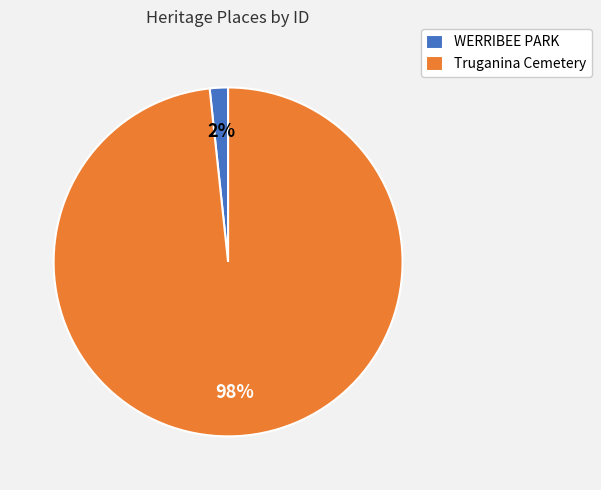

What percentage is the Truganina Cemetery slice, to the nearest percent?

98%